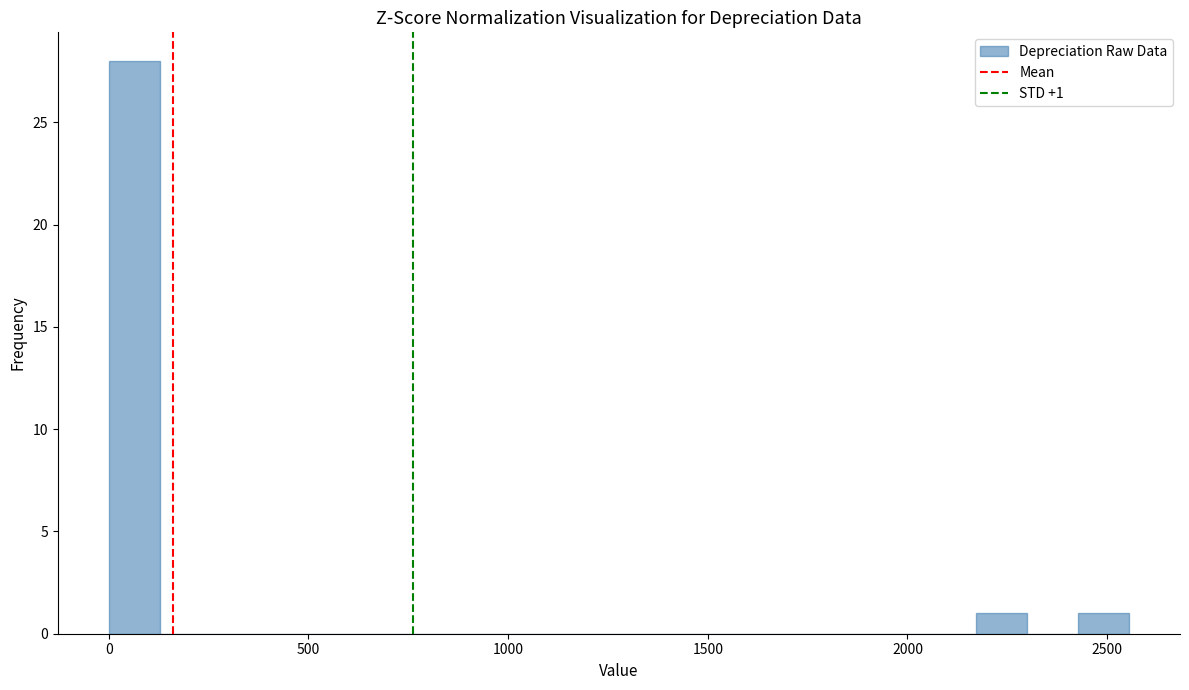

Around what value on the x-axis is the tallest bar? Give the approximate position of its centre, as read against the axis.

50